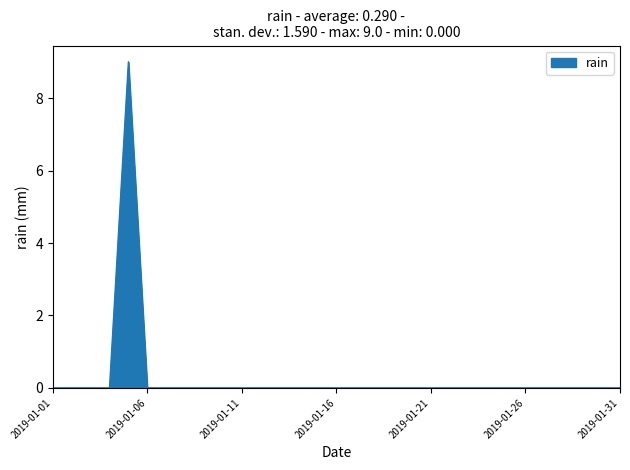

Reading right to left, extract all data points from this chart.

0	0	0	0	0	0	0	0	0	0	0	0	0	0	0	0	0	0	0	0	0	0	0	0	0	0	9	0	0	0	0